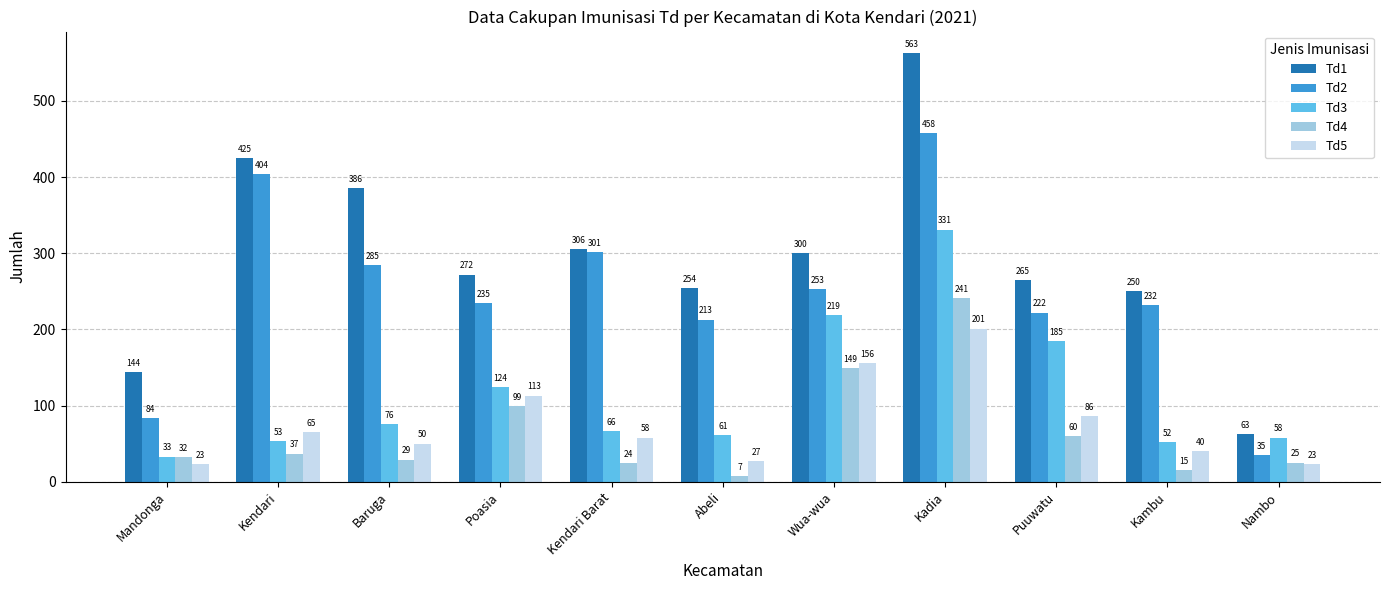

What is the highest value of the Td5 series?

201